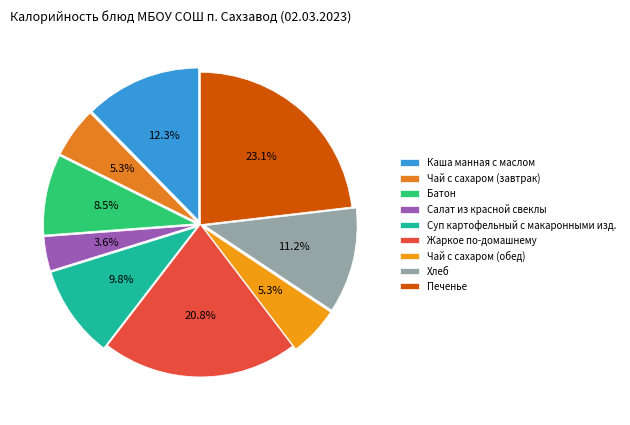

Is there any slice that represents more than half of the pie?

No